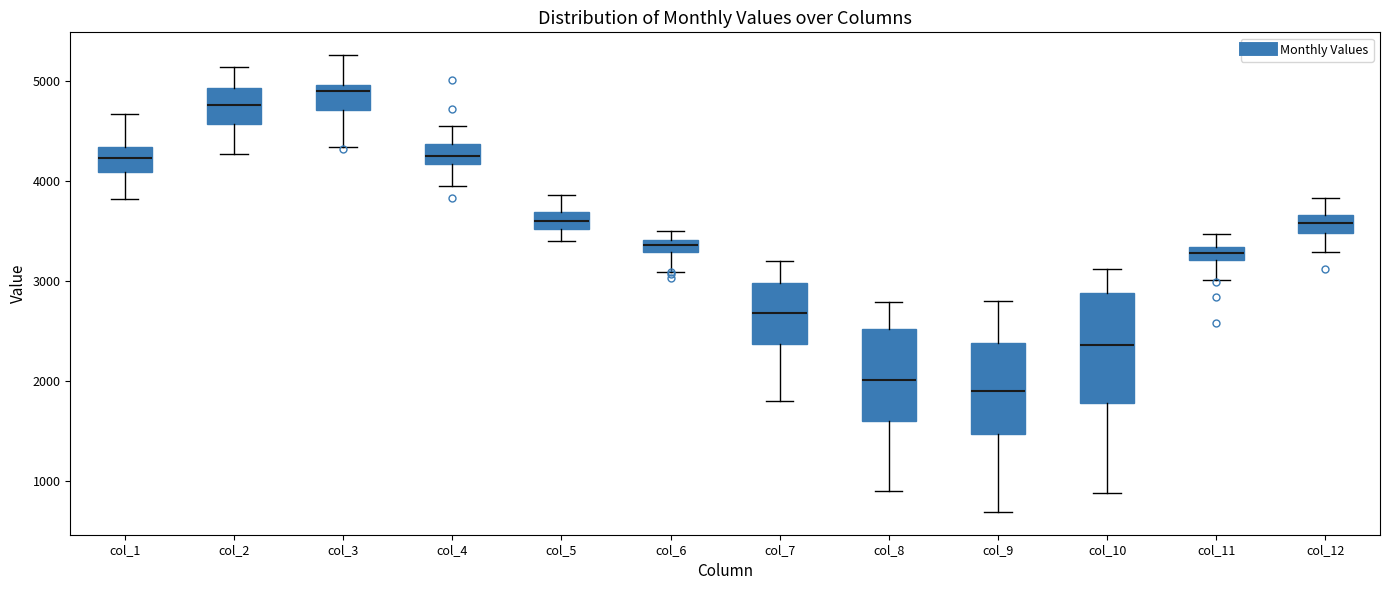

Comparing the boxes themselves (not the whiskers), which one is the tallest?

col_10